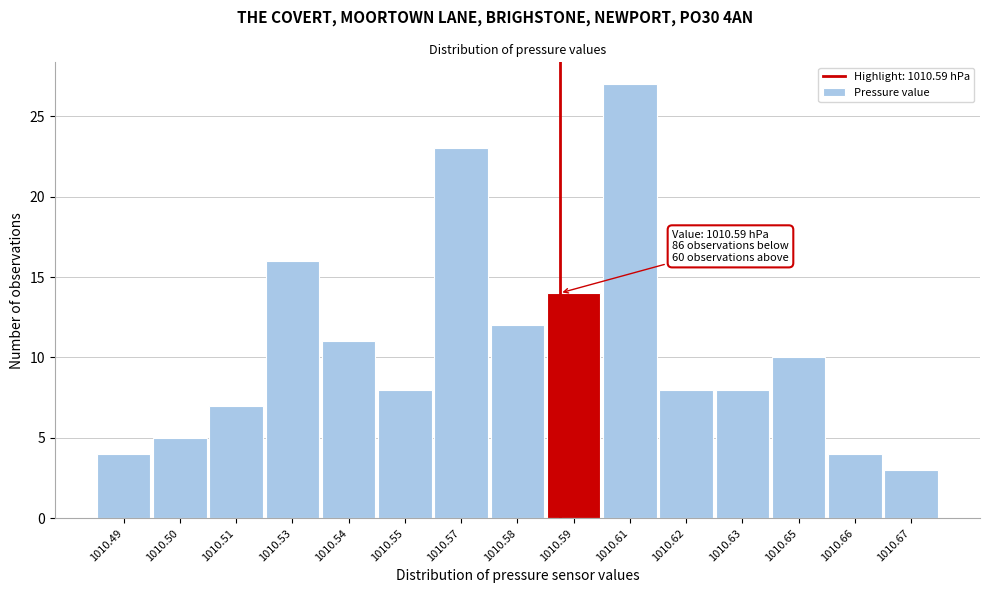

Reading left to right, transcribe all the data shown in this chart.

1010.49=4	1010.50=5	1010.51=7	1010.53=16	1010.54=11	1010.55=8	1010.57=23	1010.58=12	1010.59=14	1010.61=27	1010.62=8	1010.63=8	1010.65=10	1010.66=4	1010.67=3